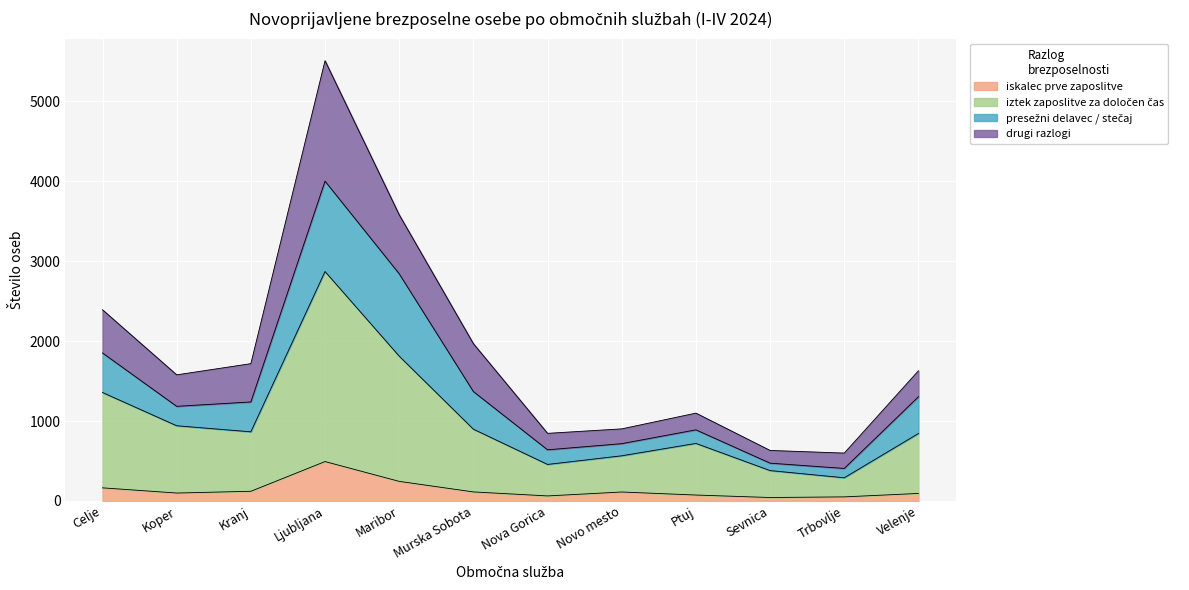

Is it true that iskalec prve zaposlitve equals 74 at Ptuj?

True